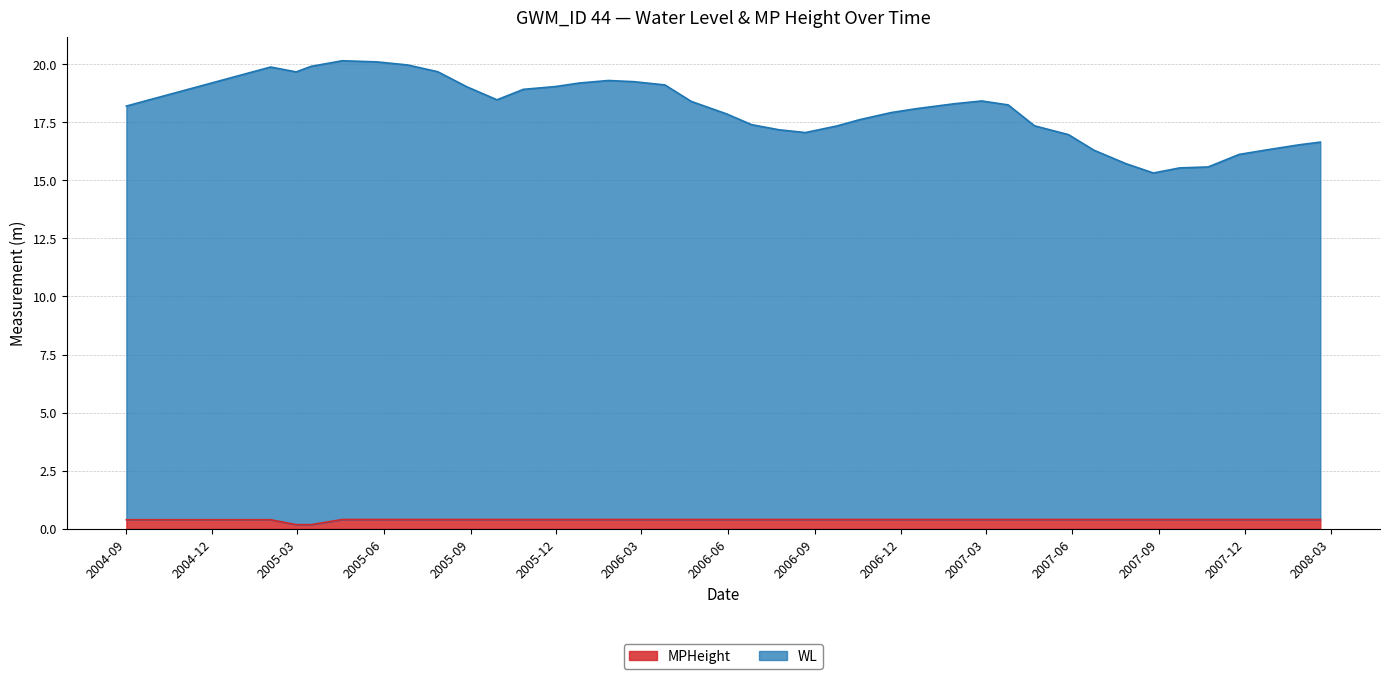

Rank the series by their maximum value, from highest to lowest.

WL, MPHeight